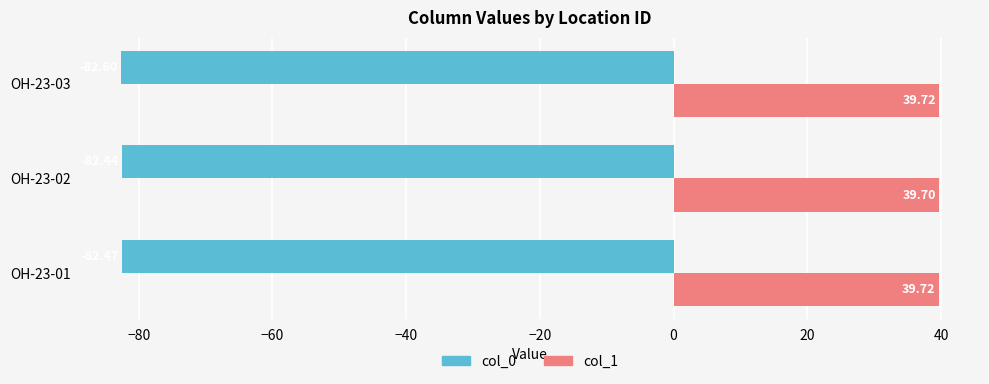

What are all the series names shown in the legend?

col_0, col_1